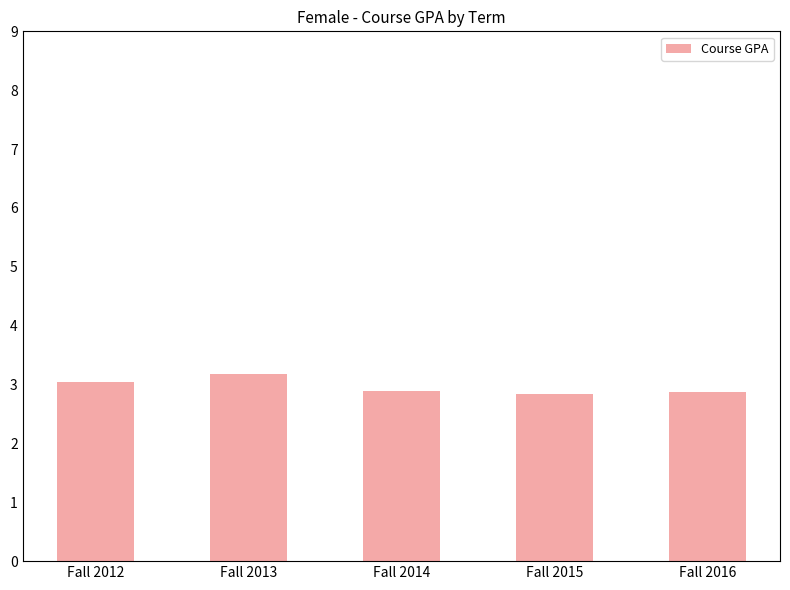

What is the average value?

3.0